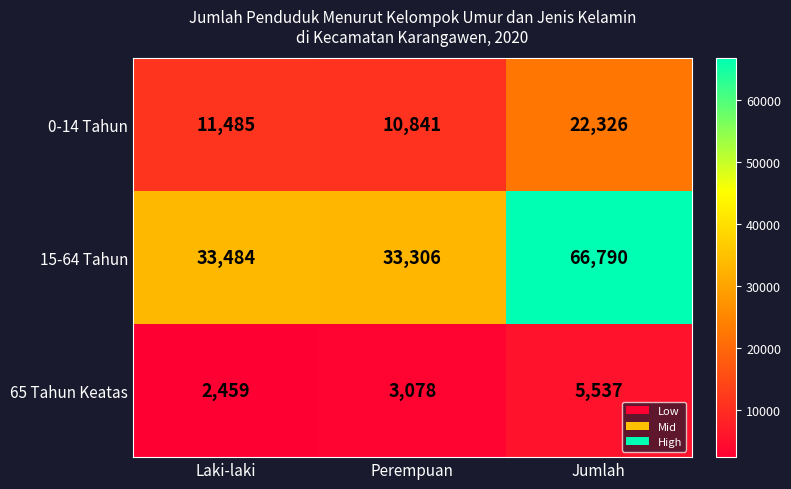

At how many categories does at least one series exceed 13845?

3